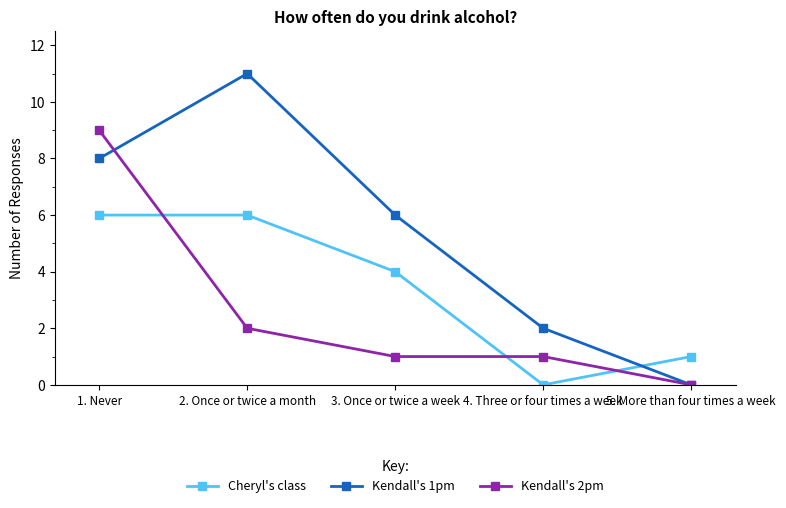

Reading left to right, extract all data points from this chart.

Cheryl's class: 1. Never=6	2. Once or twice a month=6	3. Once or twice a week=4	4. Three or four times a week=0	5. More than four times a week=1
Kendall's 1pm: 1. Never=8	2. Once or twice a month=11	3. Once or twice a week=6	4. Three or four times a week=2	5. More than four times a week=0
Kendall's 2pm: 1. Never=9	2. Once or twice a month=2	3. Once or twice a week=1	4. Three or four times a week=1	5. More than four times a week=0